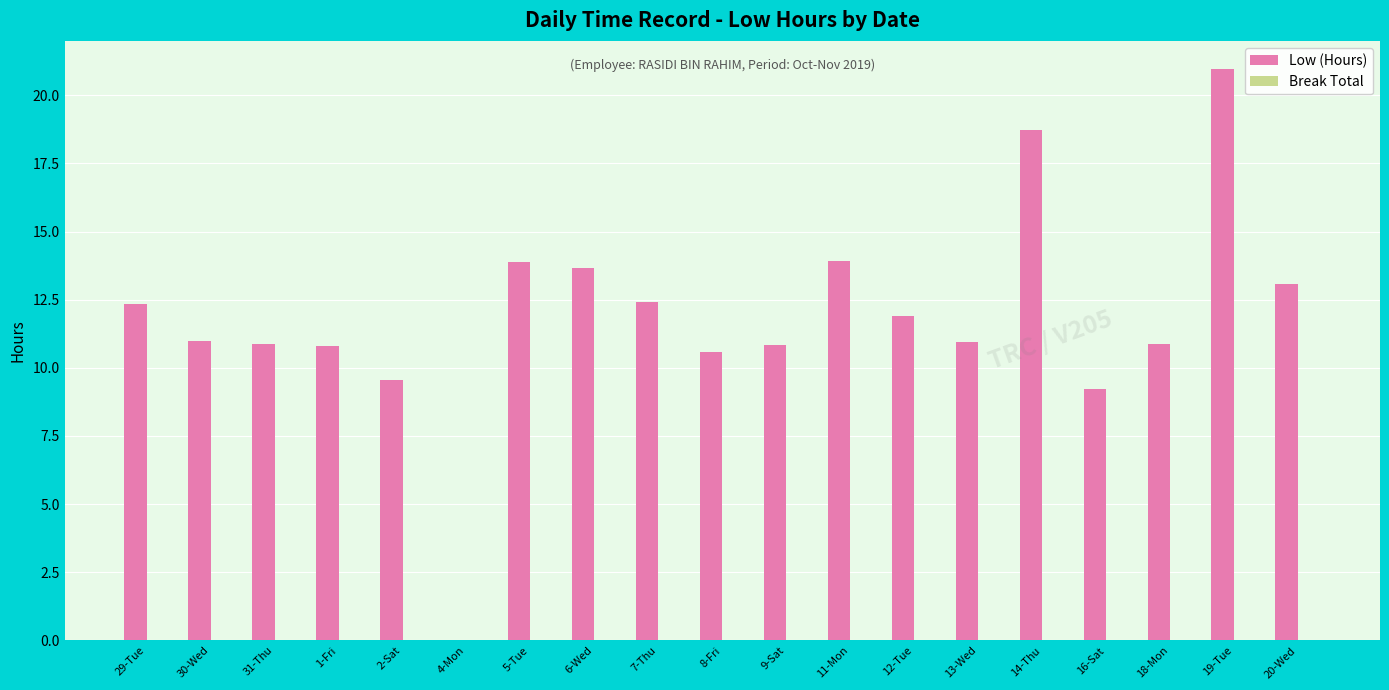

Count the number of data series in this chart.

1